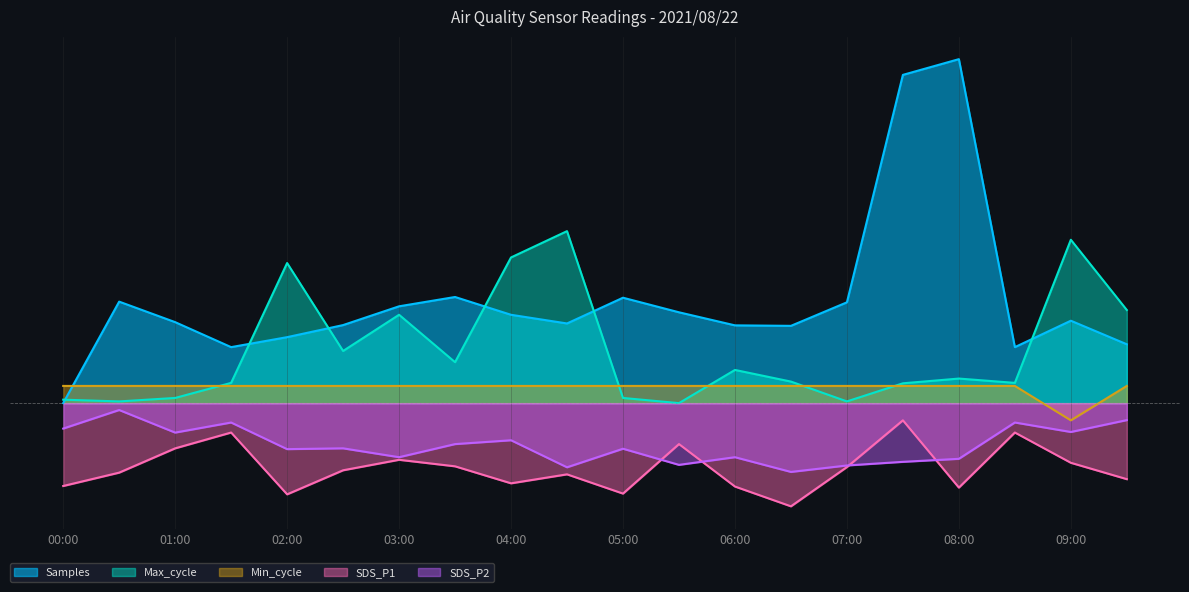

What is the sum of the SDS_P1 values at 01:30 and 00:00?

-32.6